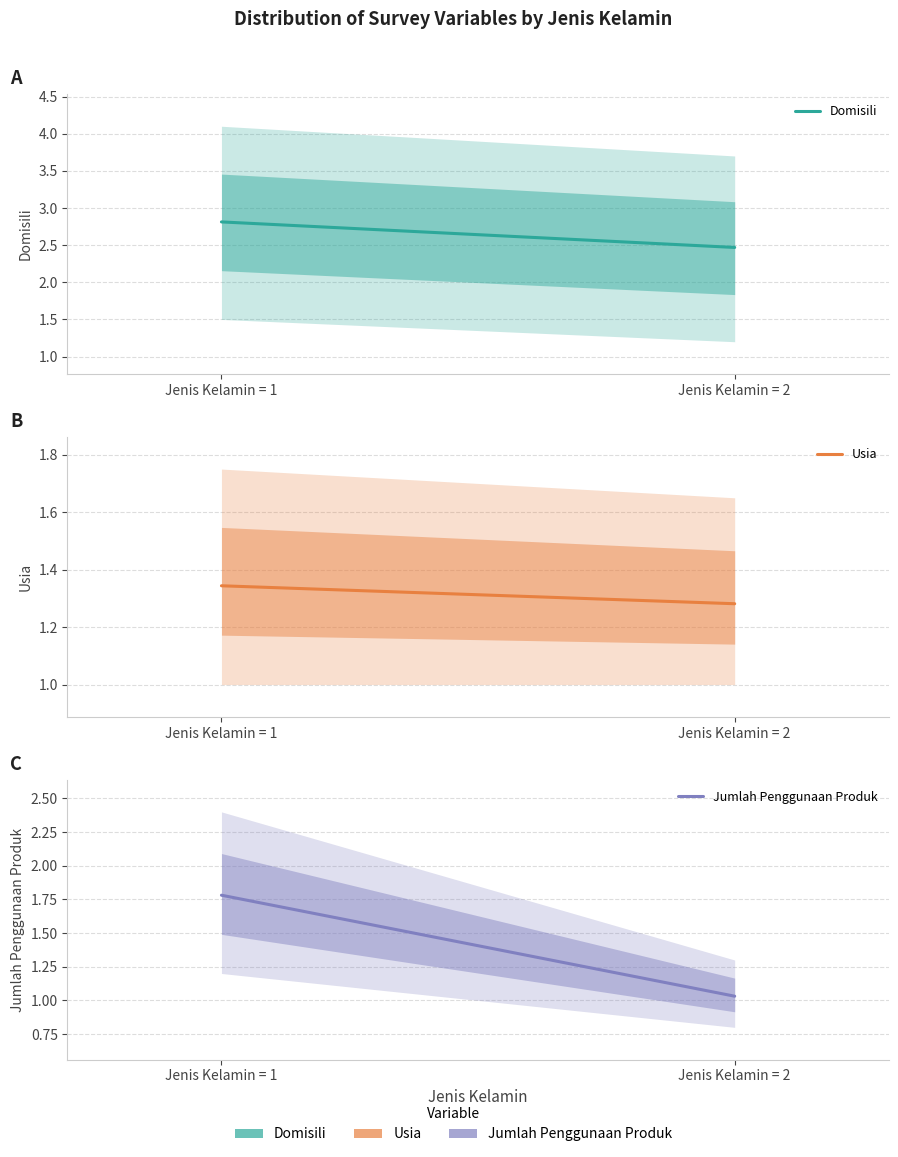

Which label corresponds to the smallest value in the chart?

Jenis Kelamin = 2